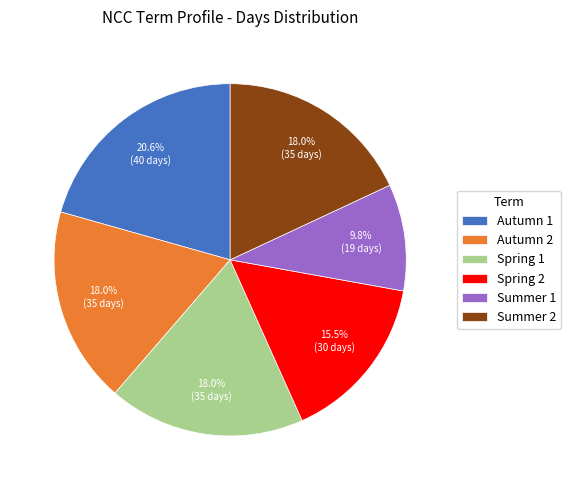

To the nearest percent, what percentage of the pie is Summer 1?

10%